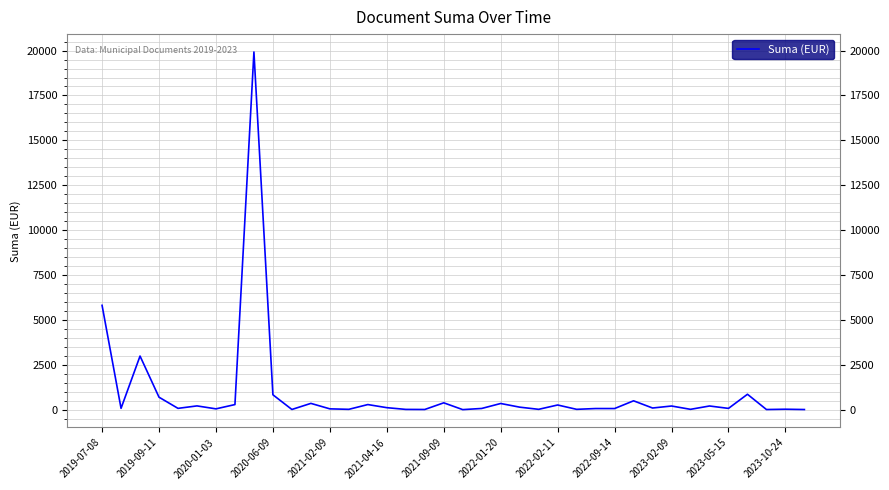

What is the difference between the maximum and minimum values?

19901.2